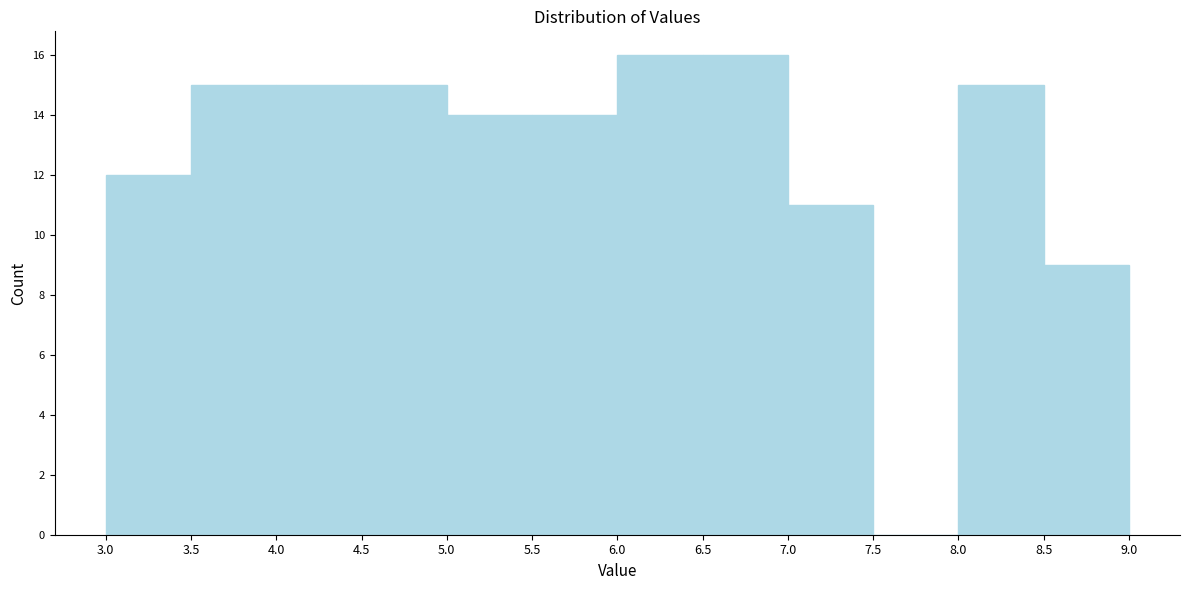

How tall is the bar that spans 7.0 to 7.5 on the x-axis? The values are not printed on the chart, so give them approximately, as read against the axis.

11